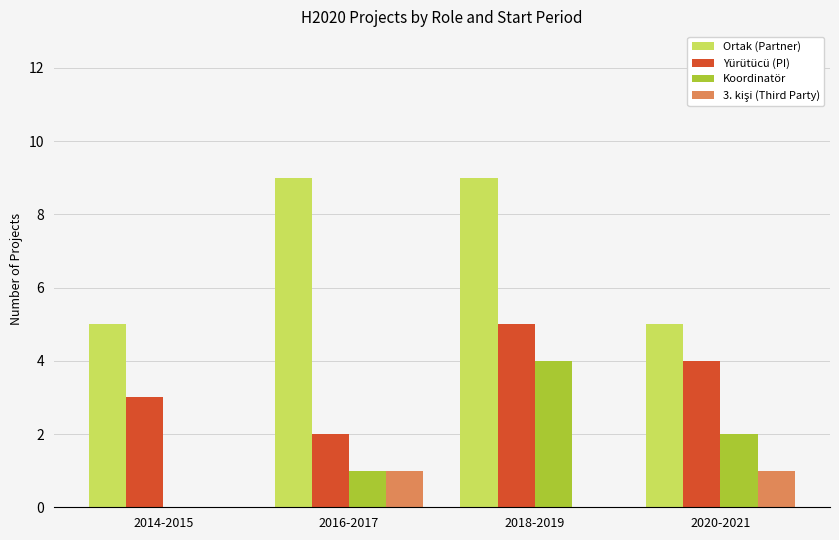

What is the sum of all Koordinatör values?

7